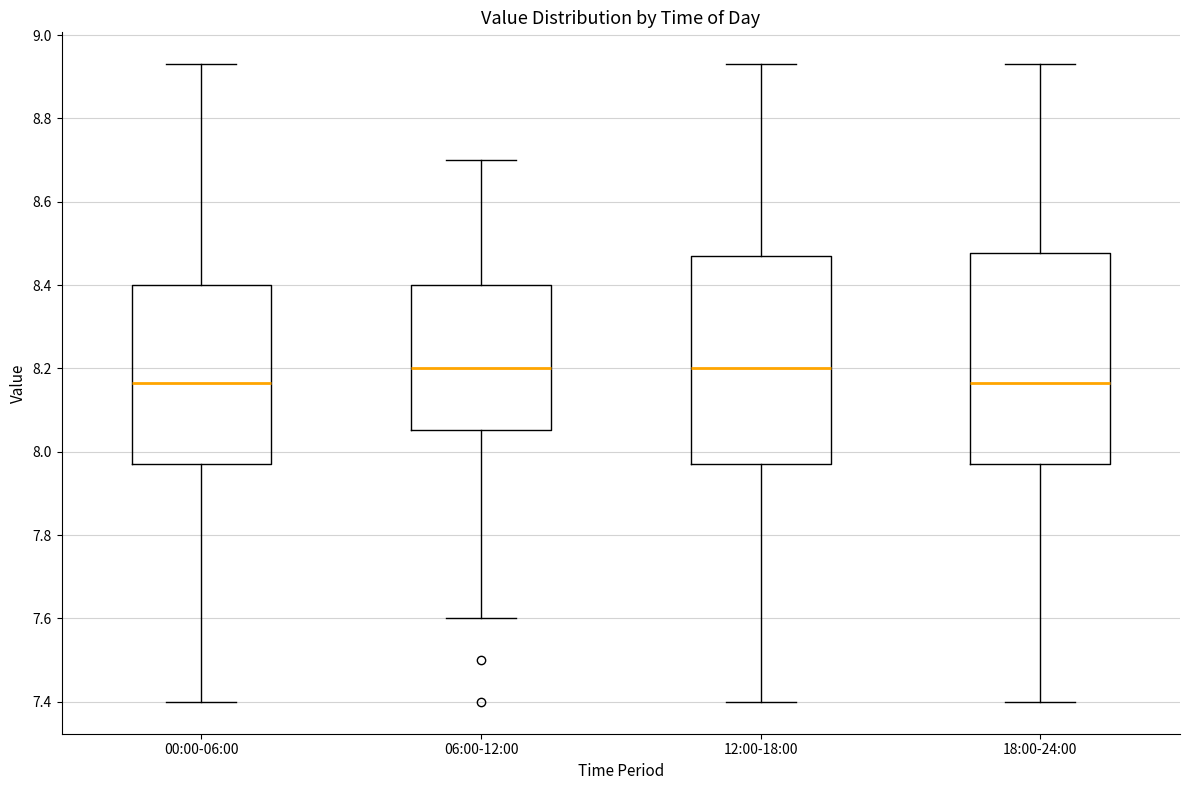

Where does the lower whisker of the box for 06:00-12:00 end on the y-axis? The values are not printed on the chart, so give them approximately, as read against the axis.

7.60